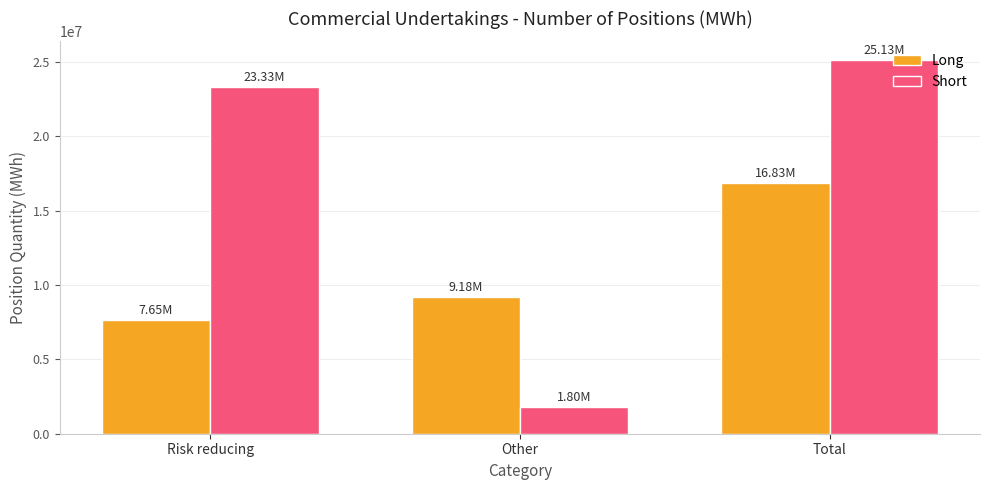

True or false: Long has a value of 9179450 at Other.

True